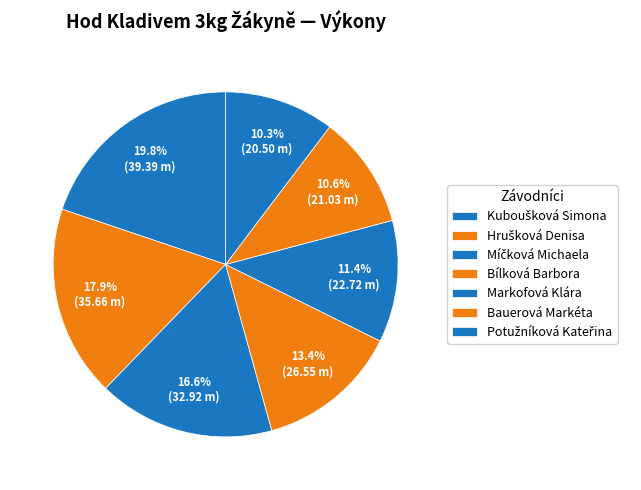

Count the number of slices in the pie.

7